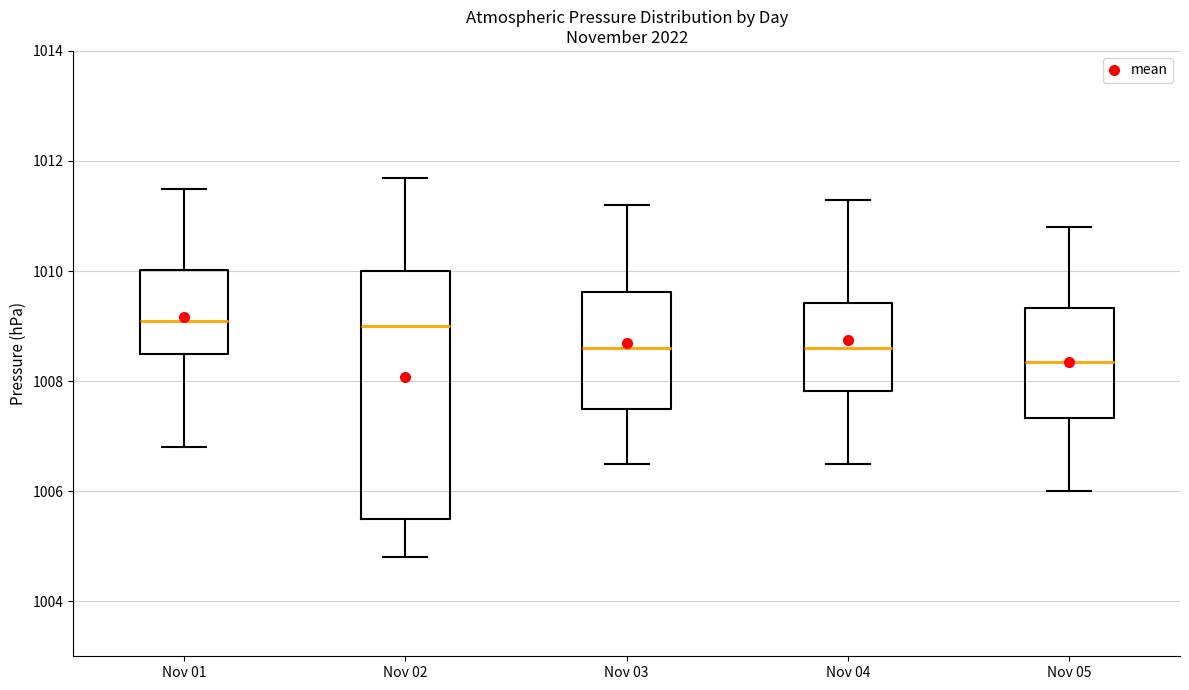

Reading left to right, transcribe this box plot: for each box, give where its median line is, the range the box spans, and where its two whiskers end, as read against the y-axis. The values are not printed on the chart, so give them approximately, as read against the axis.

Nov 01: median 1009.2, box 1008.6 to 1010.0, whiskers 1006.8 to 1011.6
Nov 02: median 1009.0, box 1005.6 to 1010.0, whiskers 1004.8 to 1011.8
Nov 03: median 1008.6, box 1007.6 to 1009.6, whiskers 1006.6 to 1011.2
Nov 04: median 1008.6, box 1007.8 to 1009.4, whiskers 1006.6 to 1011.4
Nov 05: median 1008.4, box 1007.4 to 1009.4, whiskers 1006.0 to 1010.8